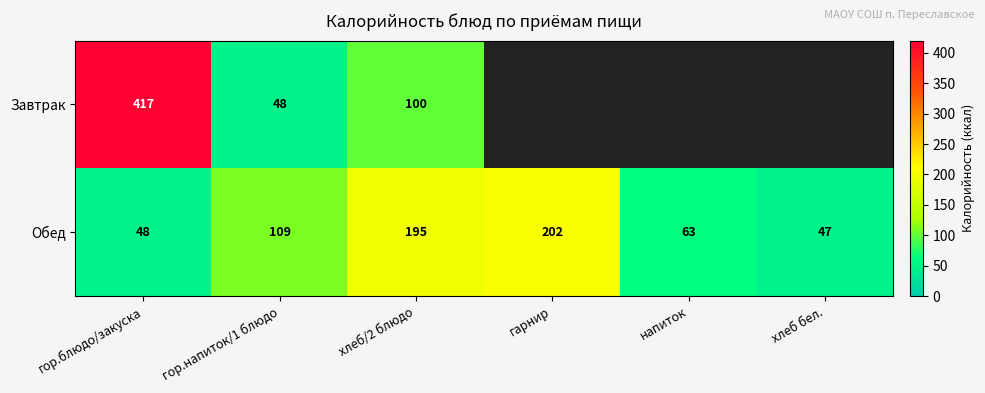

What is the sum of the Обед values at напиток and гор.напиток/1 блюдо?

172